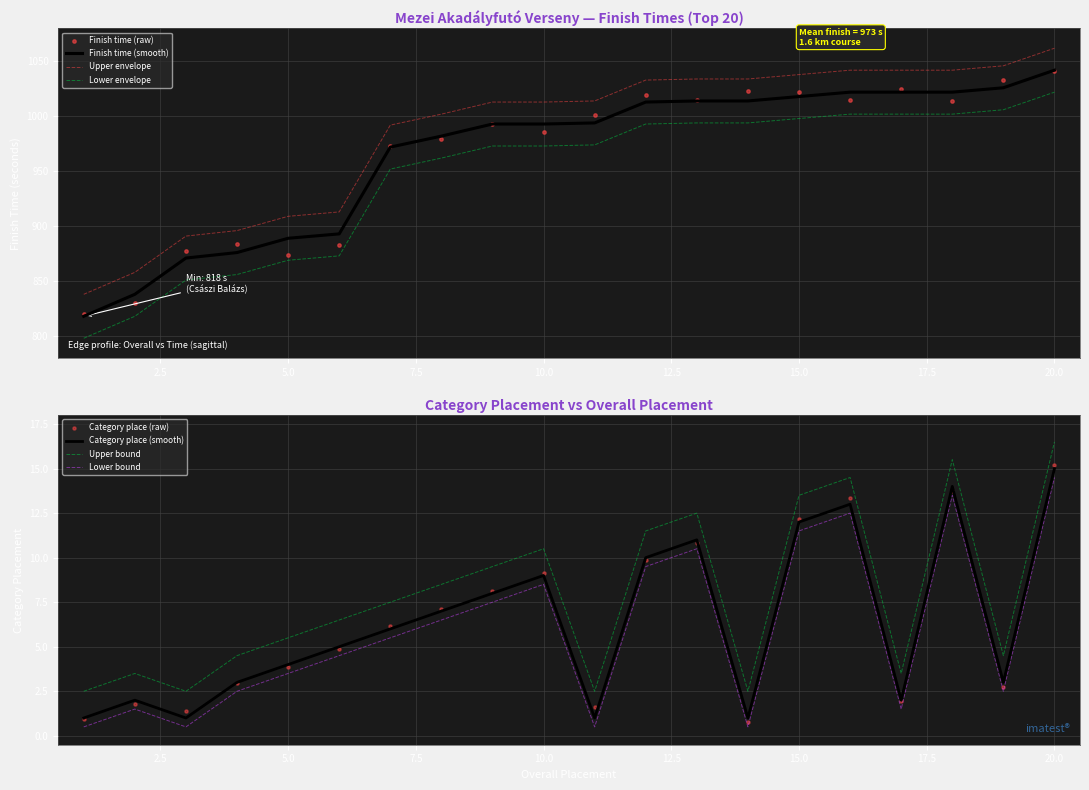

Approximately how many times larger is the value at 17 compared to 3?

2.0